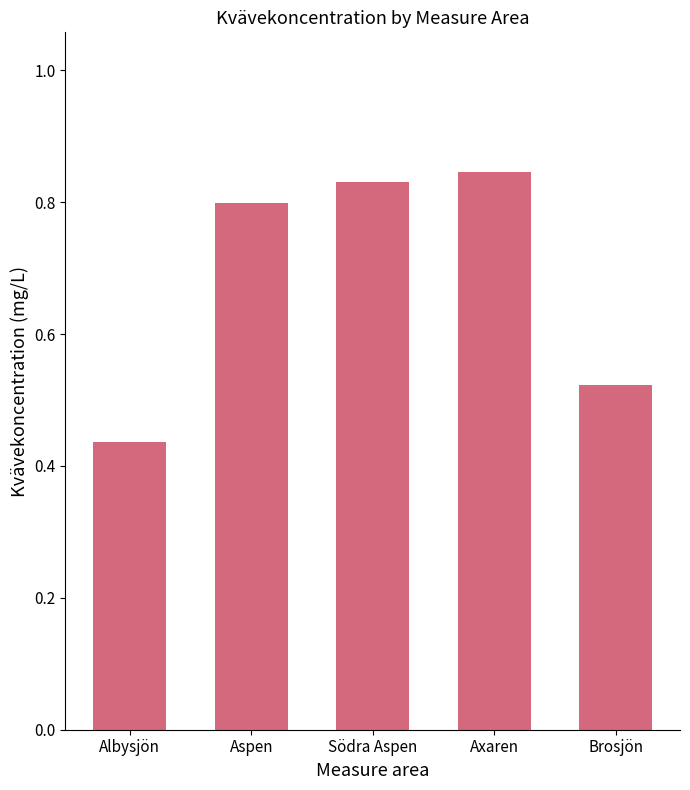

The chart shows a value of 0.5 at Aspen. True or false?

False